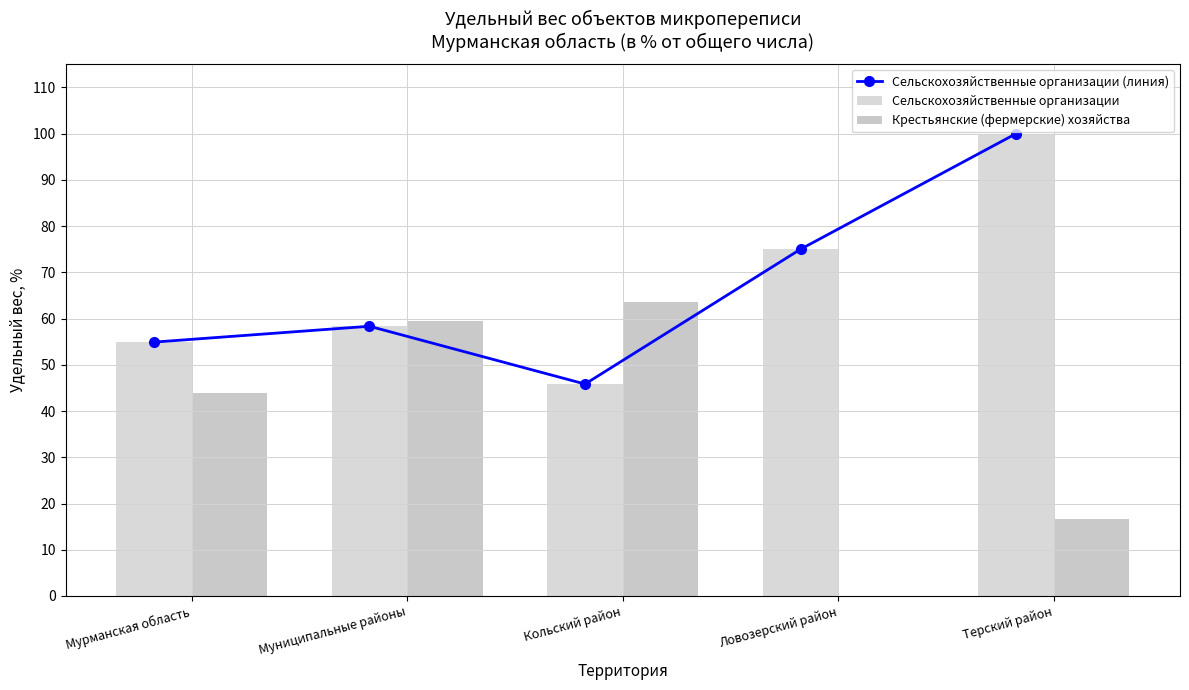

List the labels in order of Крестьянские (фермерские) хозяйства value, smallest first.

Ловозерский район, Терский район, Мурманская область, Муниципальные районы, Кольский район